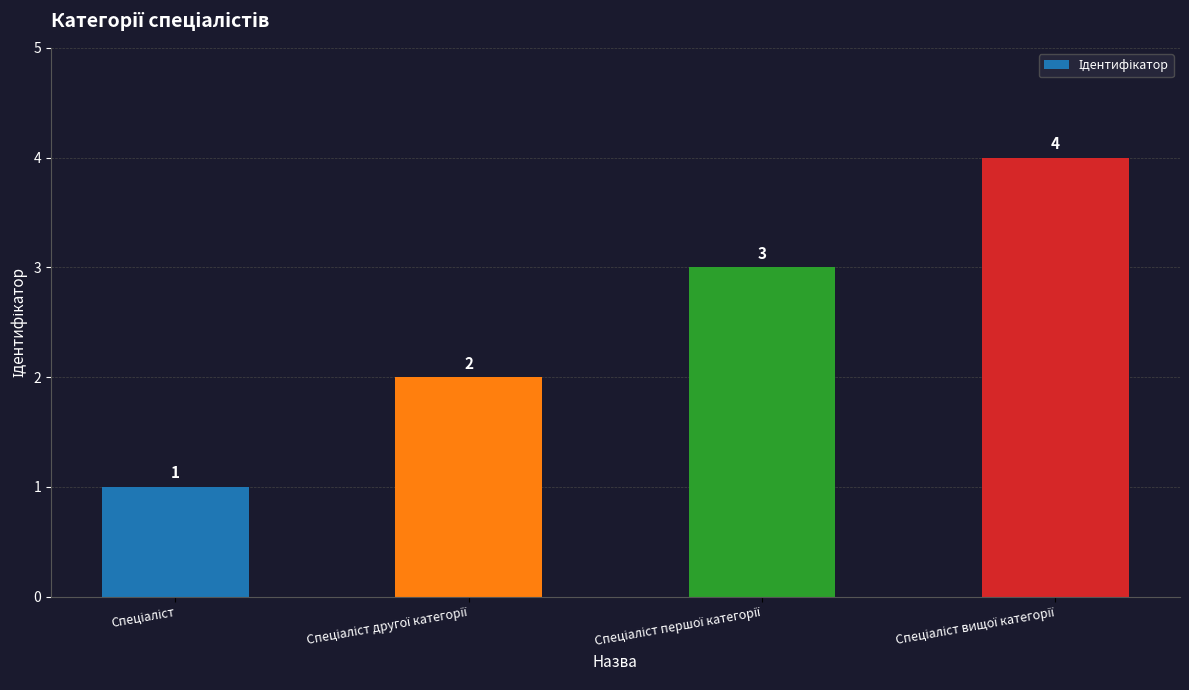

What is the greatest value displayed?

4